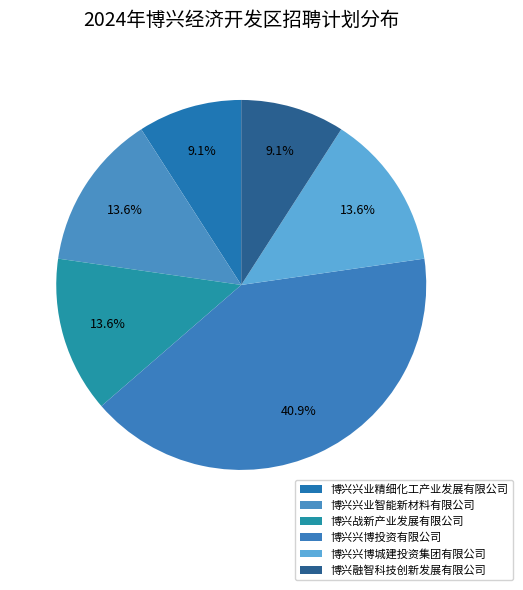

What is the total percentage of 博兴兴业智能新材料有限公司 and 博兴融智科技创新发展有限公司?

22.7%